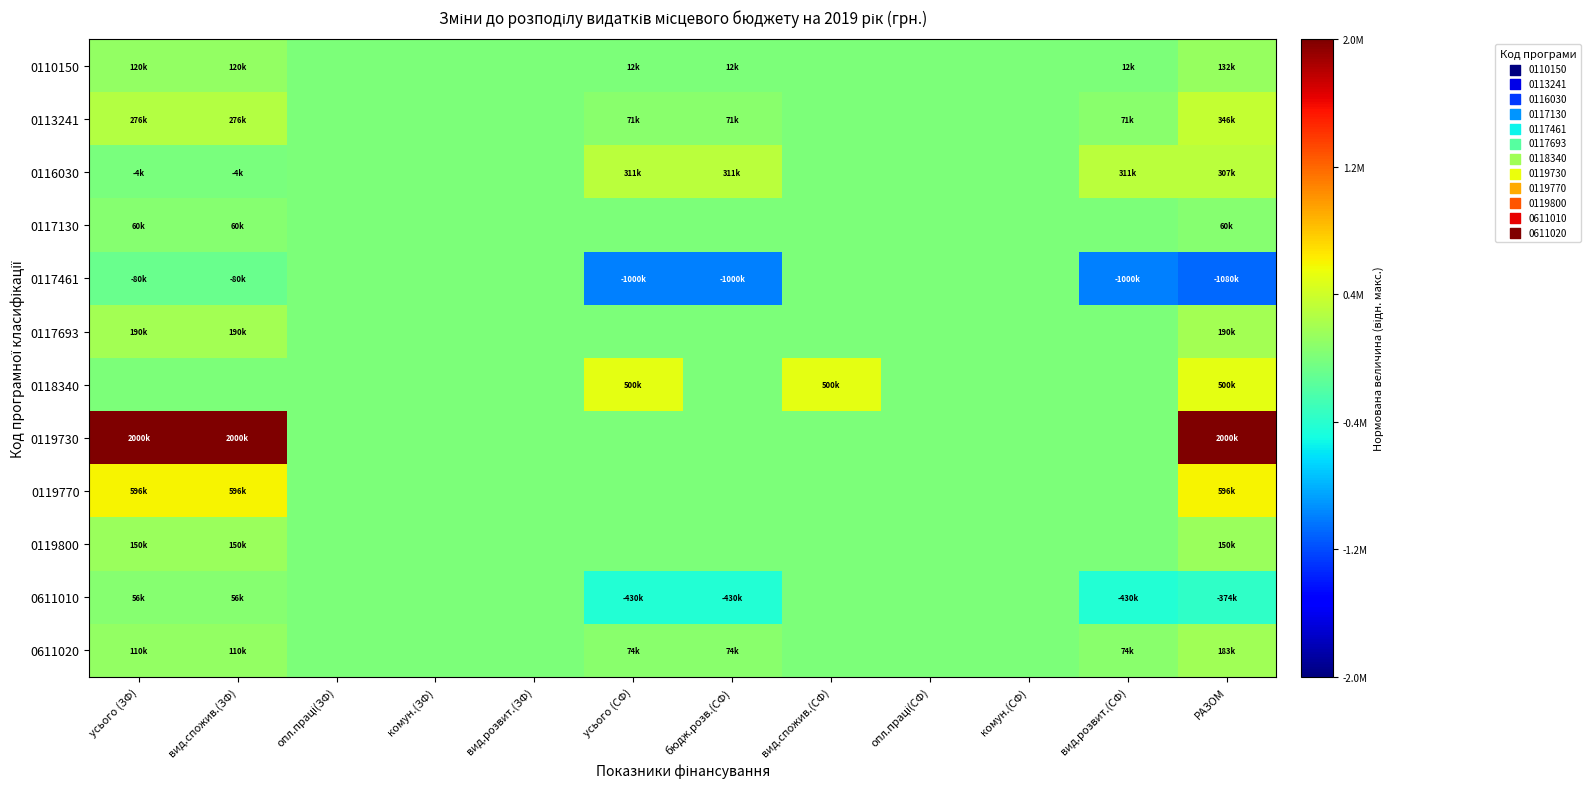

List the series in order of their peak value, highest first.

0119730, 0119770, 0118340, 0113241, 0116030, 0117693, 0611020, 0119800, 0110150, 0117130, 0611010, 0117461